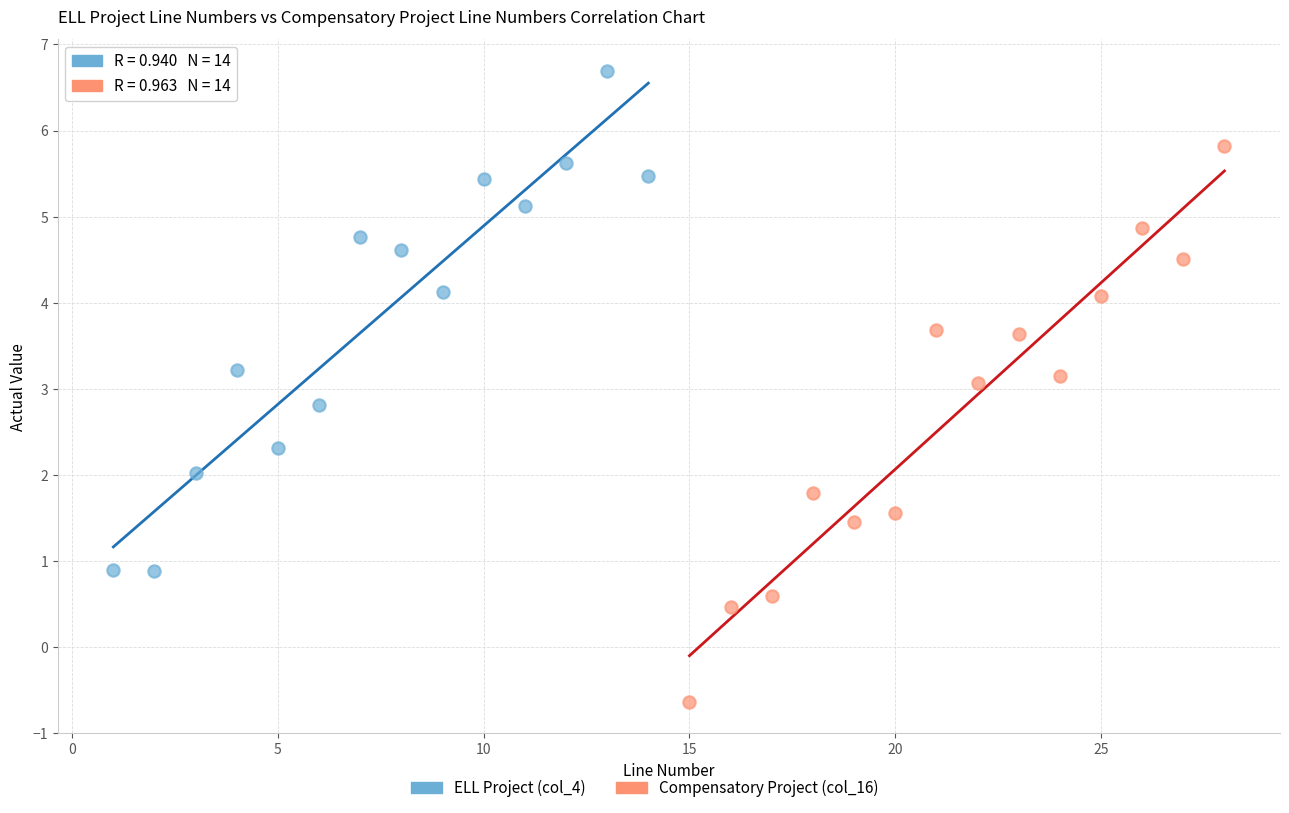

Which series contains the highest Y value?

ELL Project (col_4)